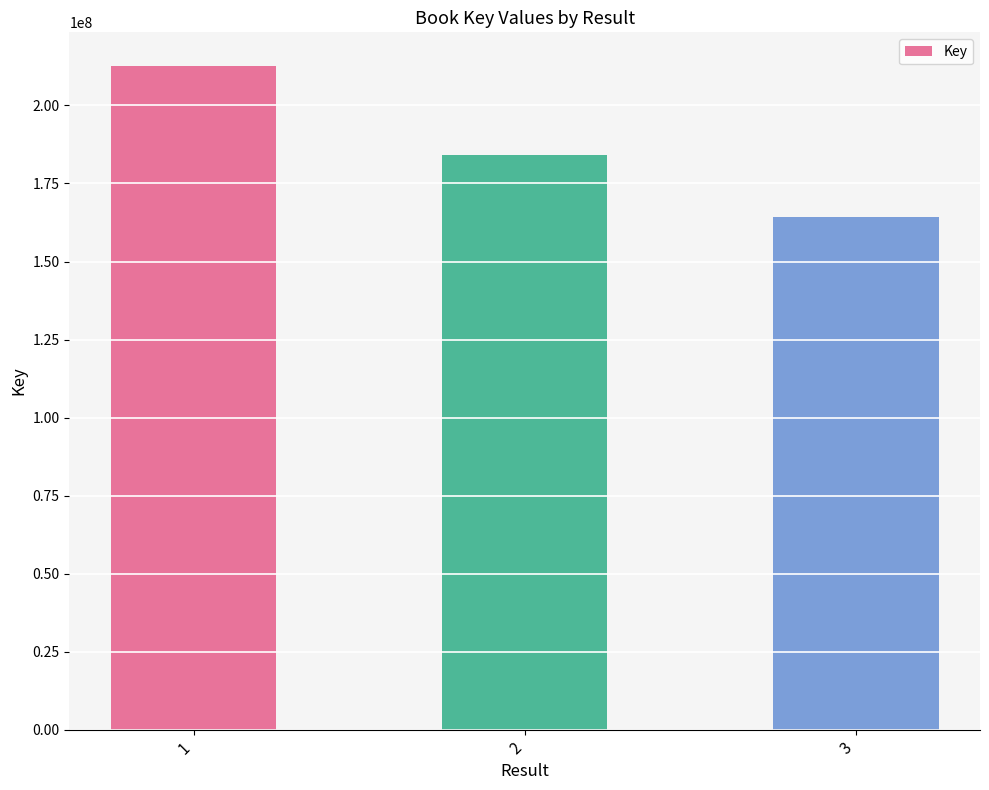

Between 2 and 1, which is larger?

1